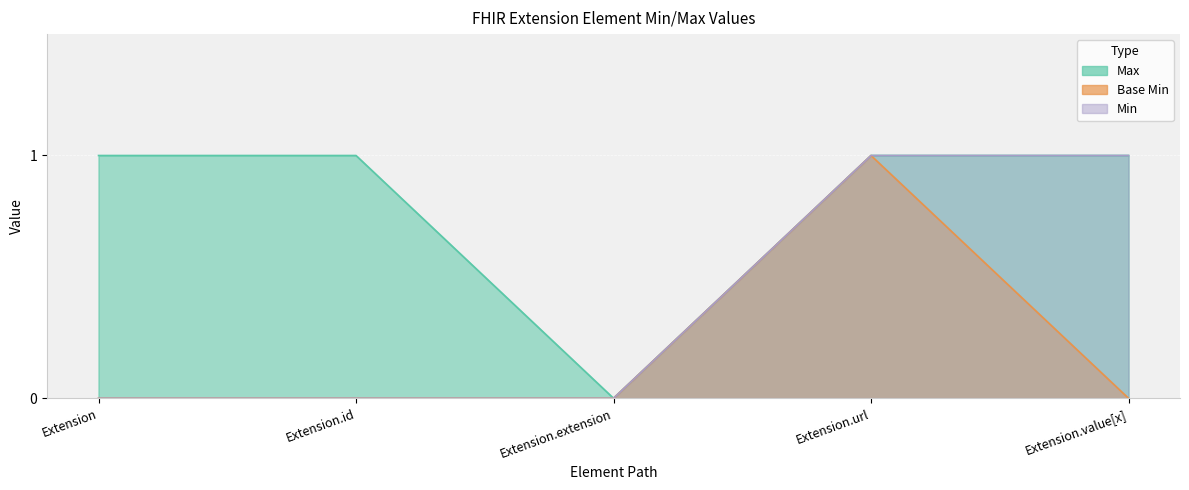

How many interior local valleys does the Max series have?

1